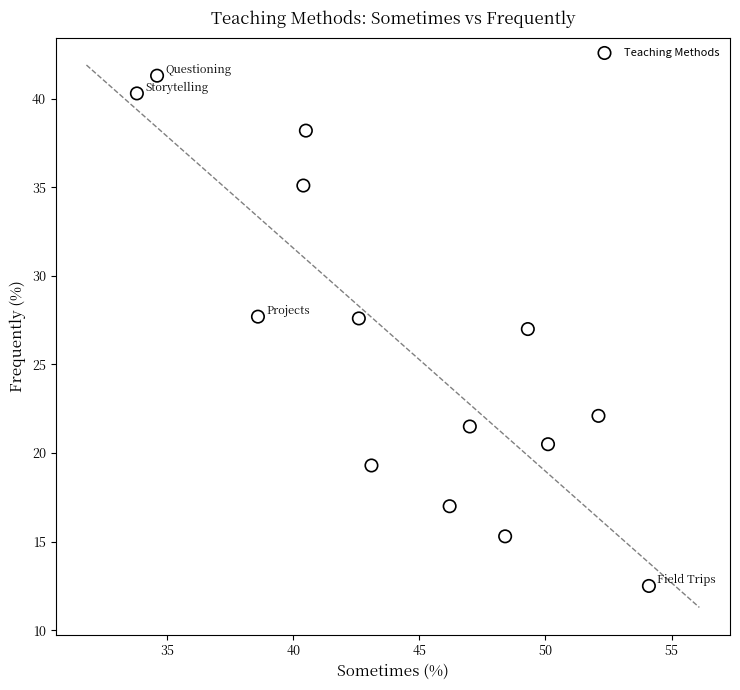

What is the range of X values (max minus min)?

20.3